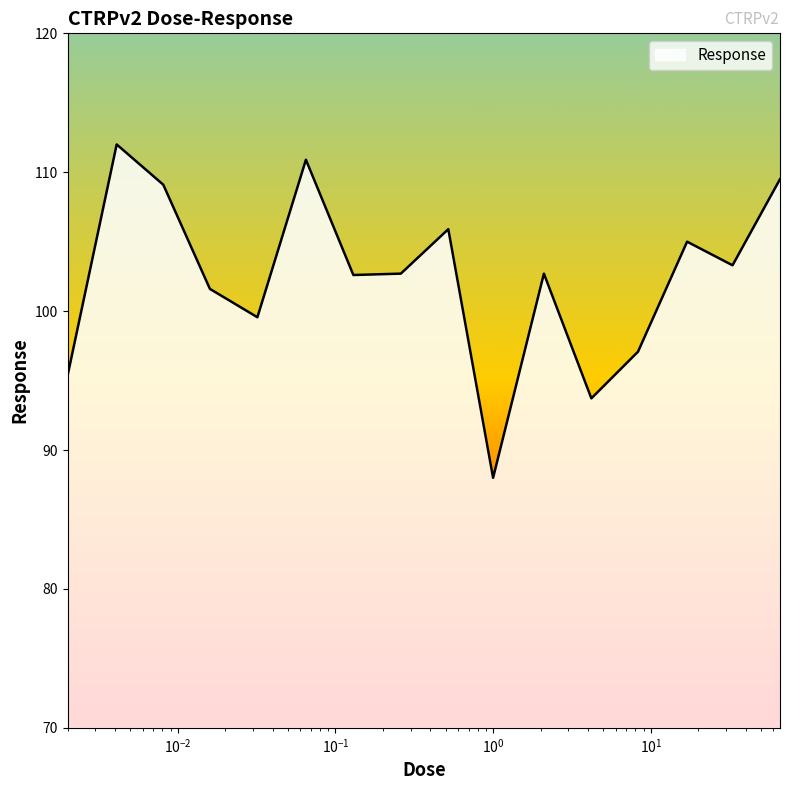

What is the smallest value displayed?

88.0